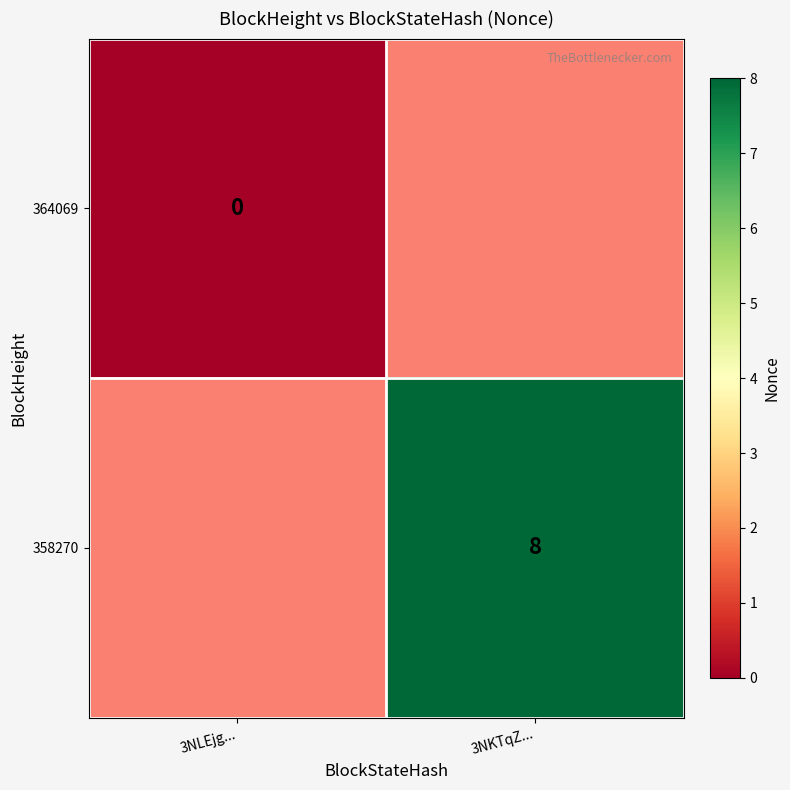

Is it true that 358270 equals 8 at 3NKTqZ...?

True